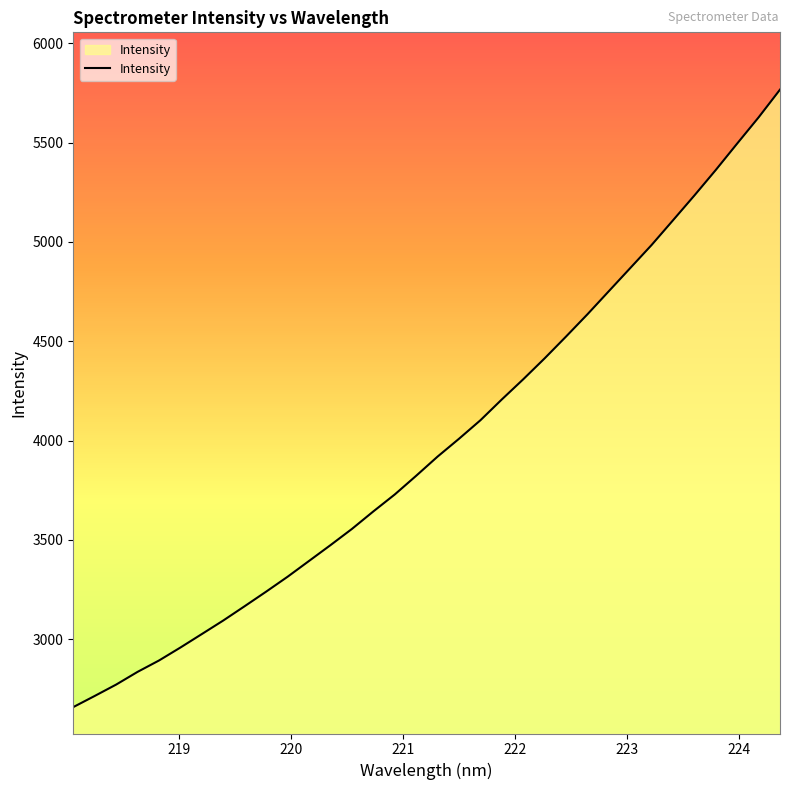

Reading right to left, transcribe all the data shown in this chart.

5766.7	5627.1	5495.5	5362.5	5234.2	5109.3	4984.9	4868.5	4752.2	4635.9	4523.8	4414.1	4308.7	4207.2	4102.4	4009.2	3919.5	3823.0	3728.8	3643.5	3555.4	3473.8	3394.4	3314.9	3239.9	3166.8	3094.7	3026.5	2958.6	2893.2	2836.0	2771.9	2714.7	2658.6